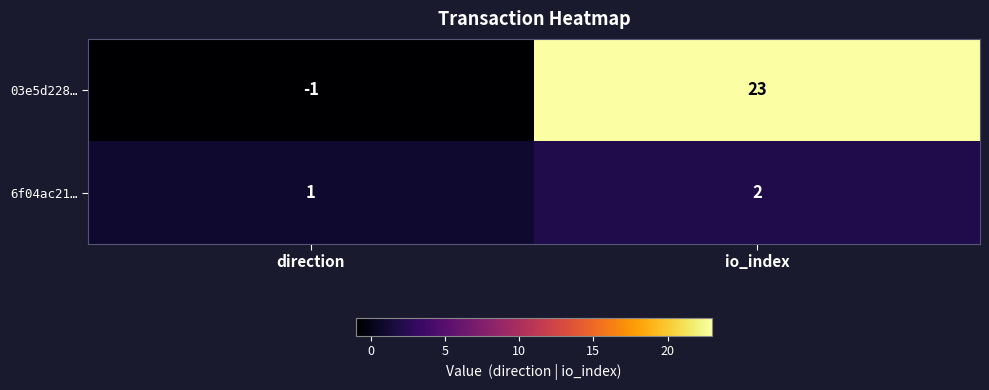

Is it true that 6f04ac21… equals 2 at io_index?

True